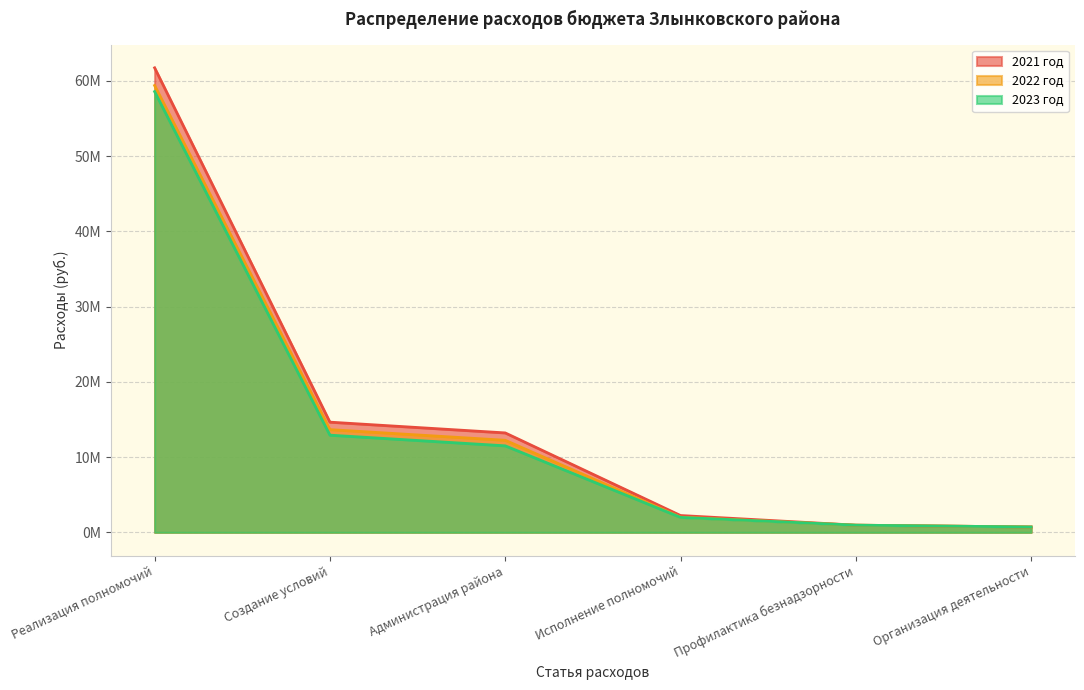

Reading right to left, list all the values displayed in this chart.

2021 год: 0.7	1.0	2.2	13.2	14.6	61.7
2022 год: 0.7	1.0	2.0	12.2	13.7	59.4
2023 год: 0.7	1.0	2.0	11.5	12.9	58.6